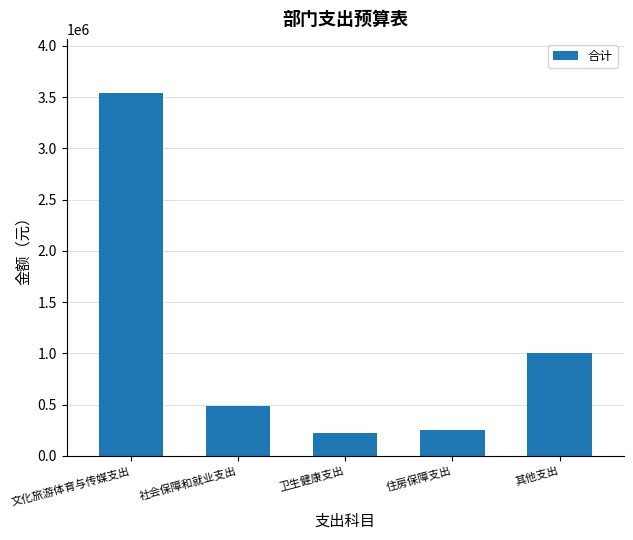

The value at 其他支出 is 1000000.0. True or false?

True